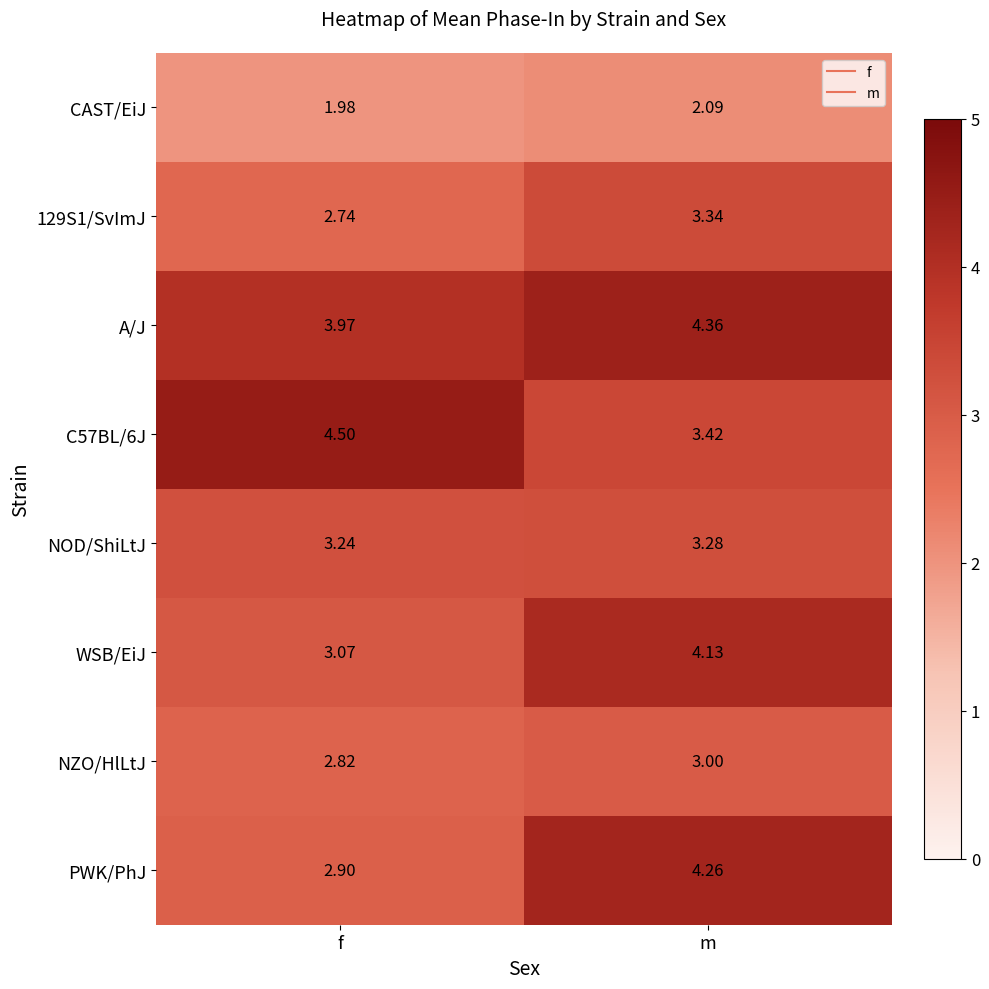

What is the total value across all series at m?

27.9